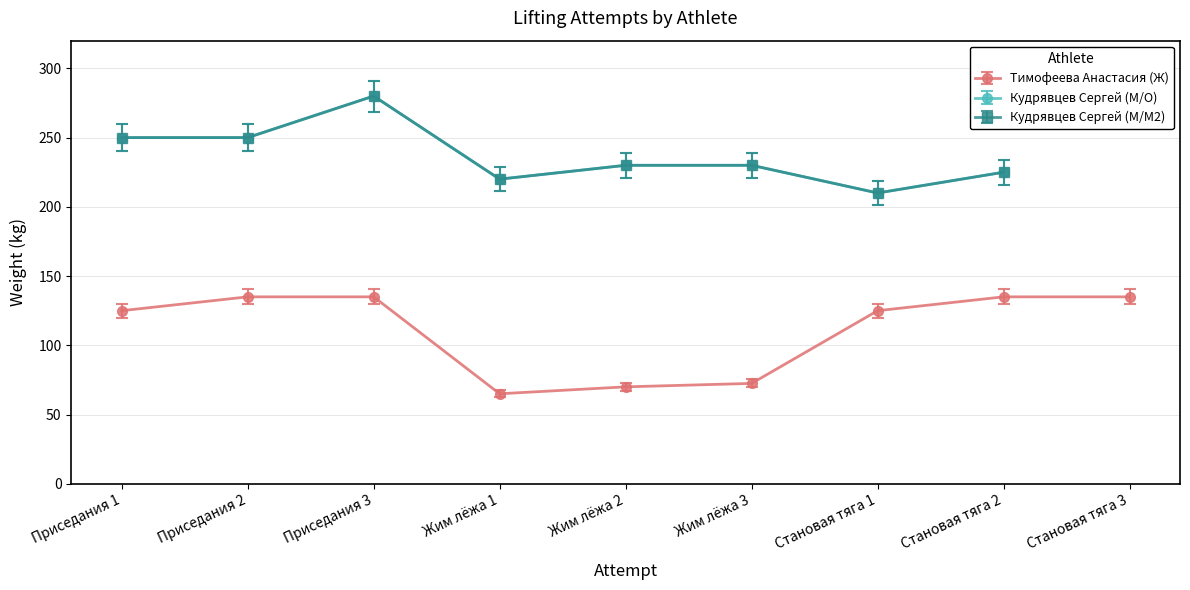

Count the number of categories in the chart.

9